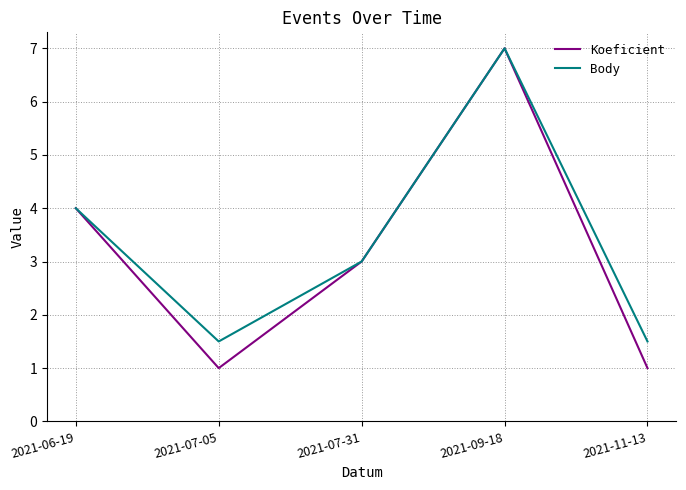

At 2021-11-13, list the series in order from largest to smallest.

Body, Koeficient